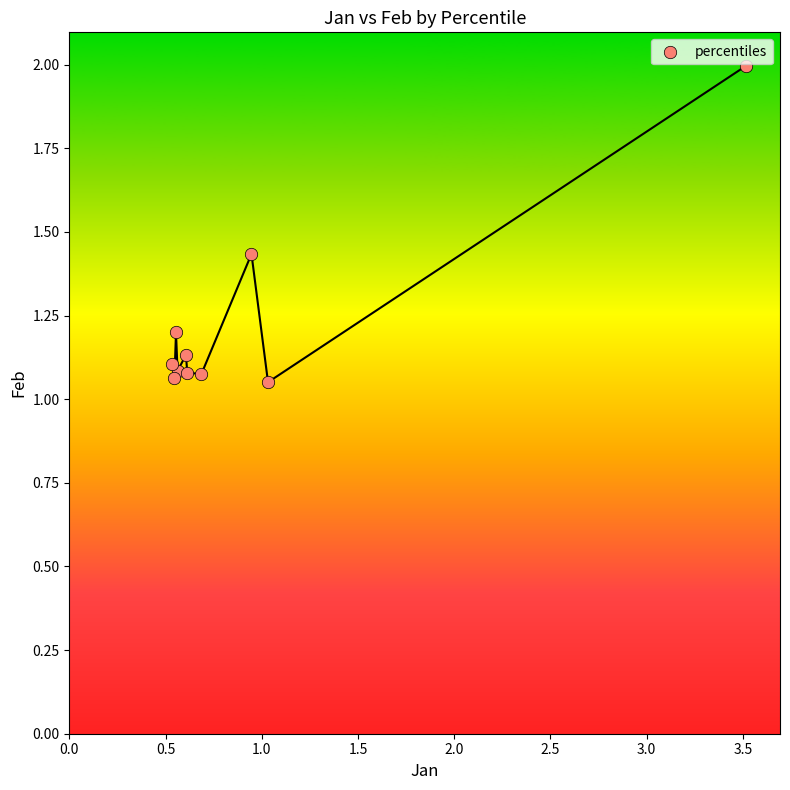

What is the range of Y values (max minus min)?

0.9